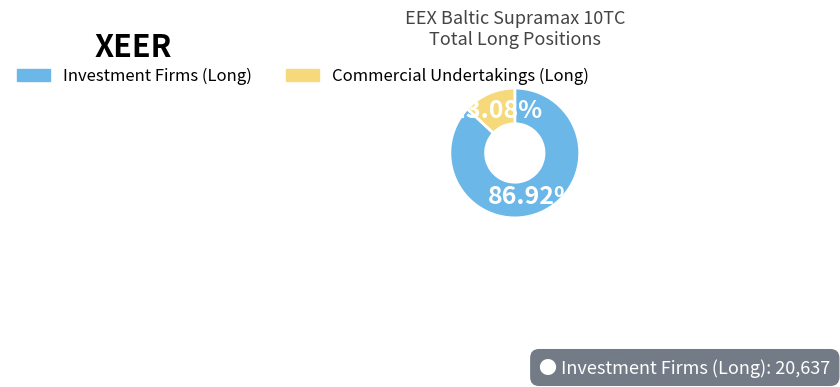

Is there a majority slice in this chart?

Yes